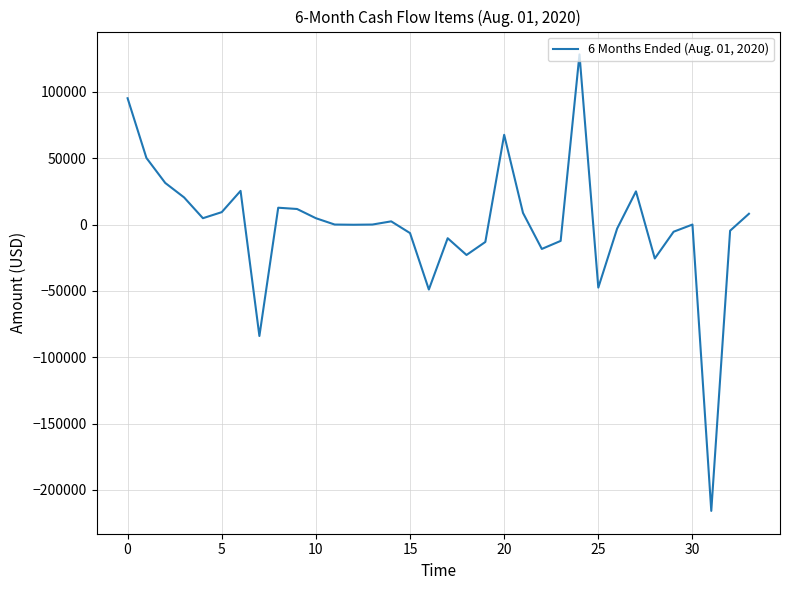

What is the smallest value displayed?

-215846